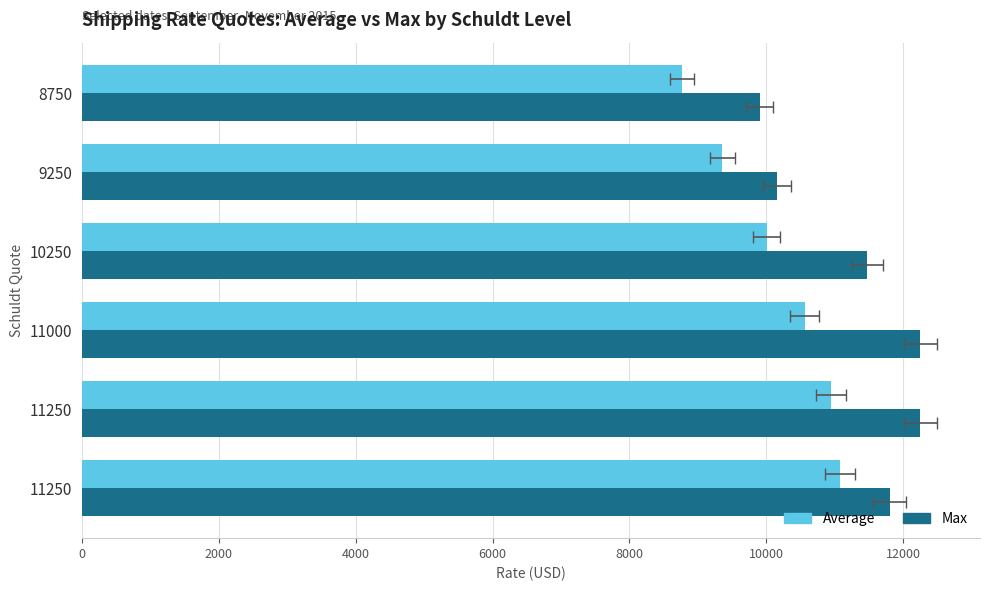

What is the maximum value for Max?

12250